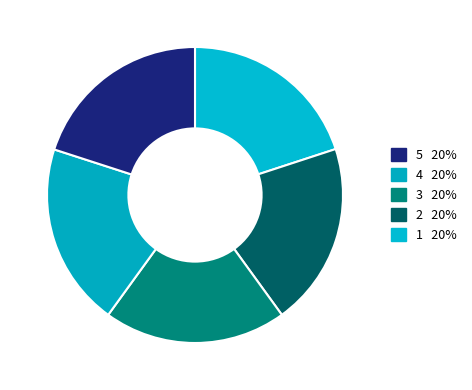

How many slices are in this pie chart?

5